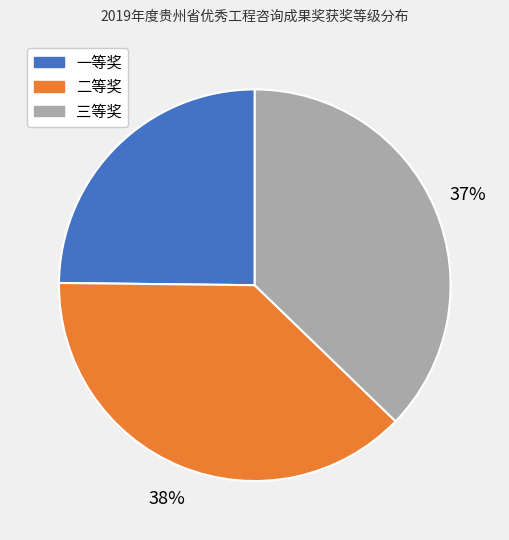

To the nearest percent, what portion does 三等奖 represent?

37%